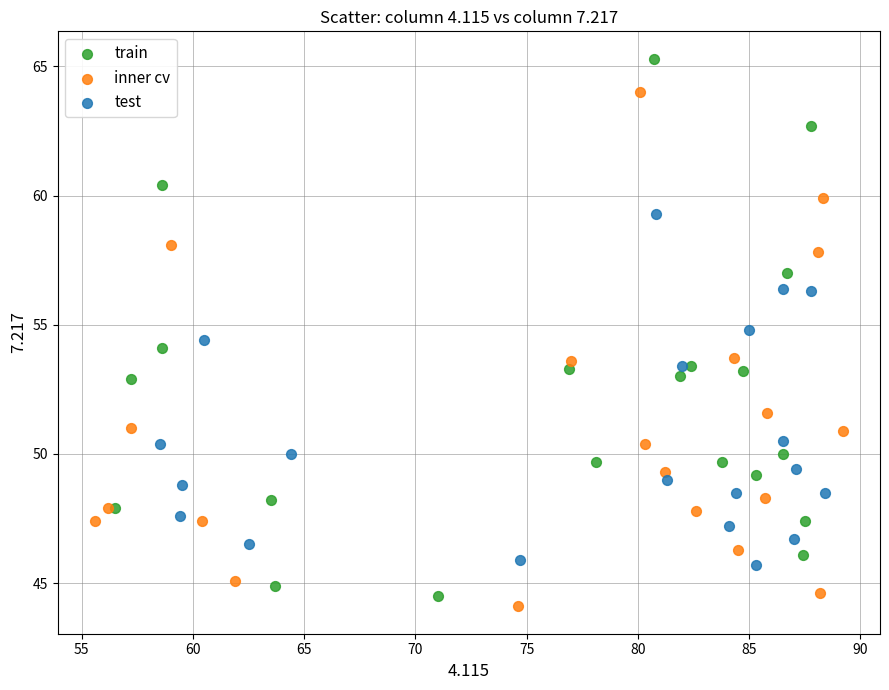

Which series reaches the maximum Y coordinate?

train